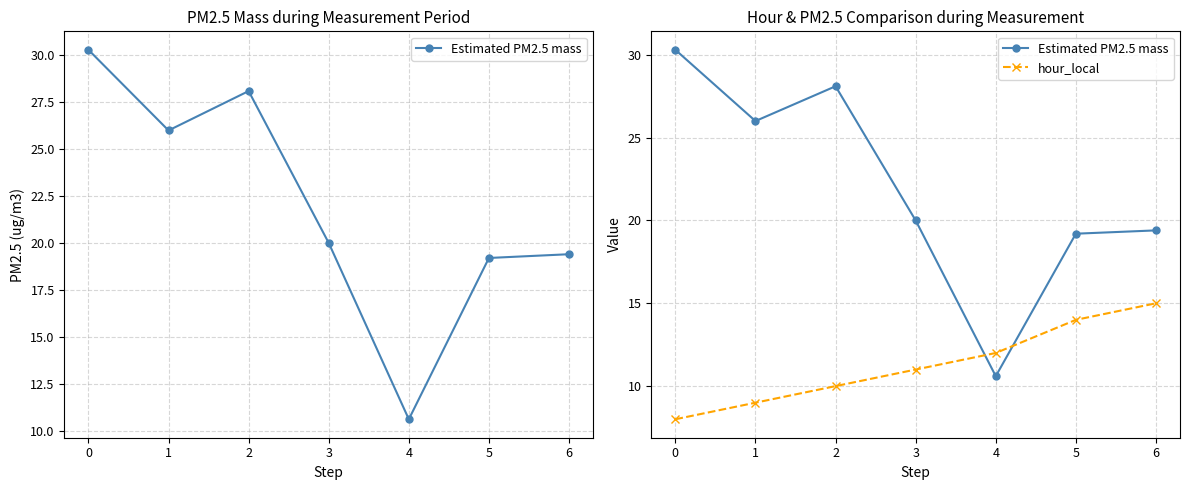

Is it true that hour_local equals 25.8 at 6?

False